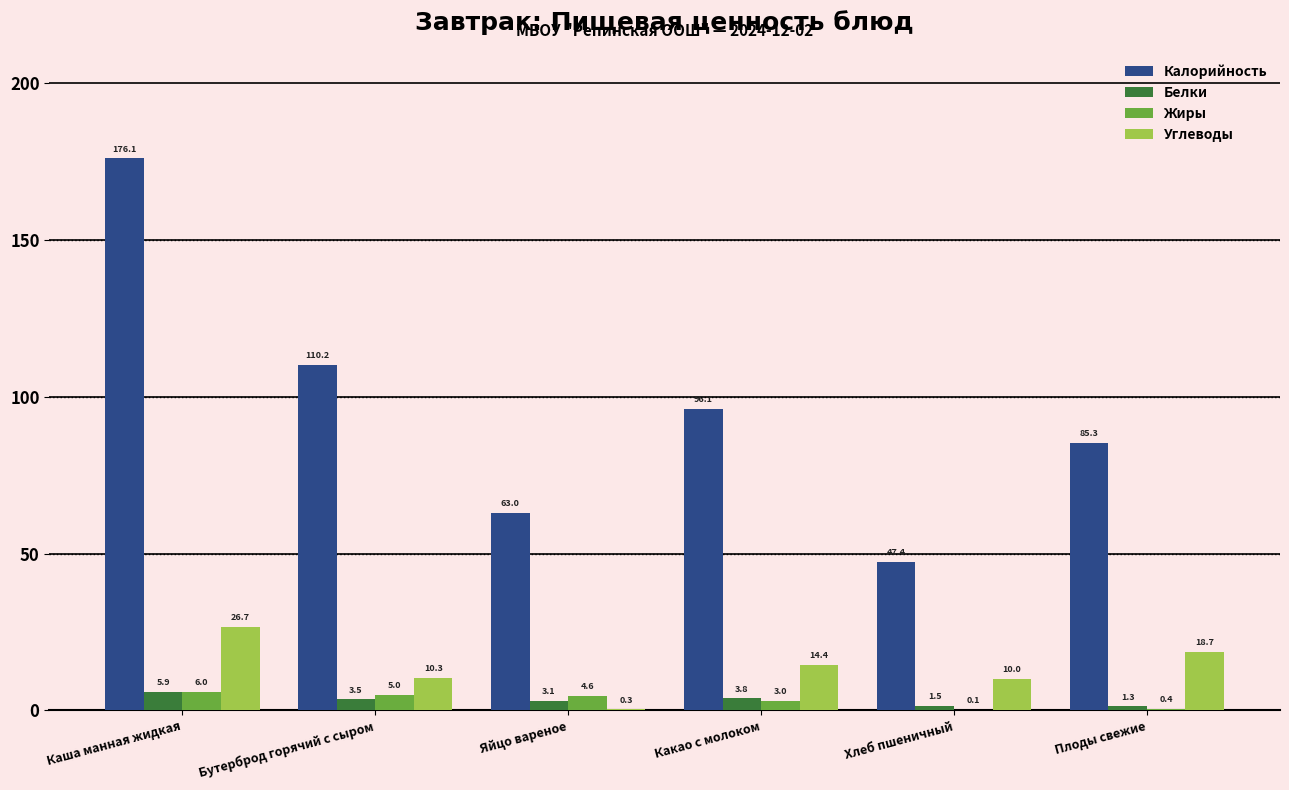

What is the maximum value shown in the chart?

176.1